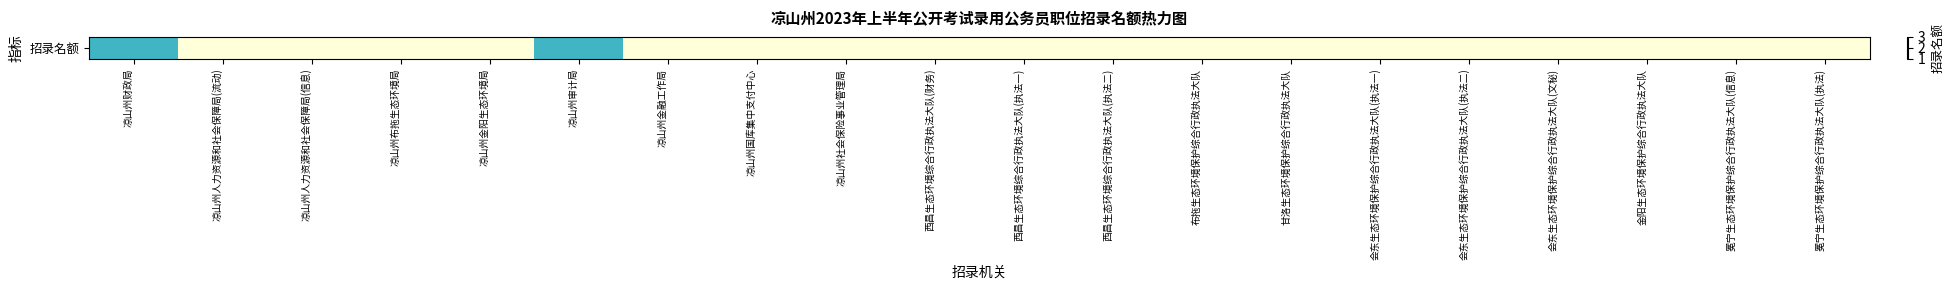

Reading right to left, extract all data points from this chart.

冕宁生态环境保护综合行政执法大队(执法)=1	冕宁生态环境保护综合行政执法大队(信息)=1	金阳生态环境保护综合行政执法大队=1	会东生态环境保护综合行政执法大队(文秘)=1	会东生态环境保护综合行政执法大队(执法二)=1	会东生态环境保护综合行政执法大队(执法一)=1	甘洛生态环境保护综合行政执法大队=1	布拖生态环境保护综合行政执法大队=1	西昌生态环境综合行政执法大队(执法二)=1	西昌生态环境综合行政执法大队(执法一)=1	西昌生态环境综合行政执法大队(财务)=1	凉山州社会保险事业管理局=1	凉山州国库集中支付中心=1	凉山州金融工作局=1	凉山州审计局=2	凉山州金阳生态环境局=1	凉山州布拖生态环境局=1	凉山州人力资源和社会保障局(信息)=1	凉山州人力资源和社会保障局(流动)=1	凉山州财政局=2